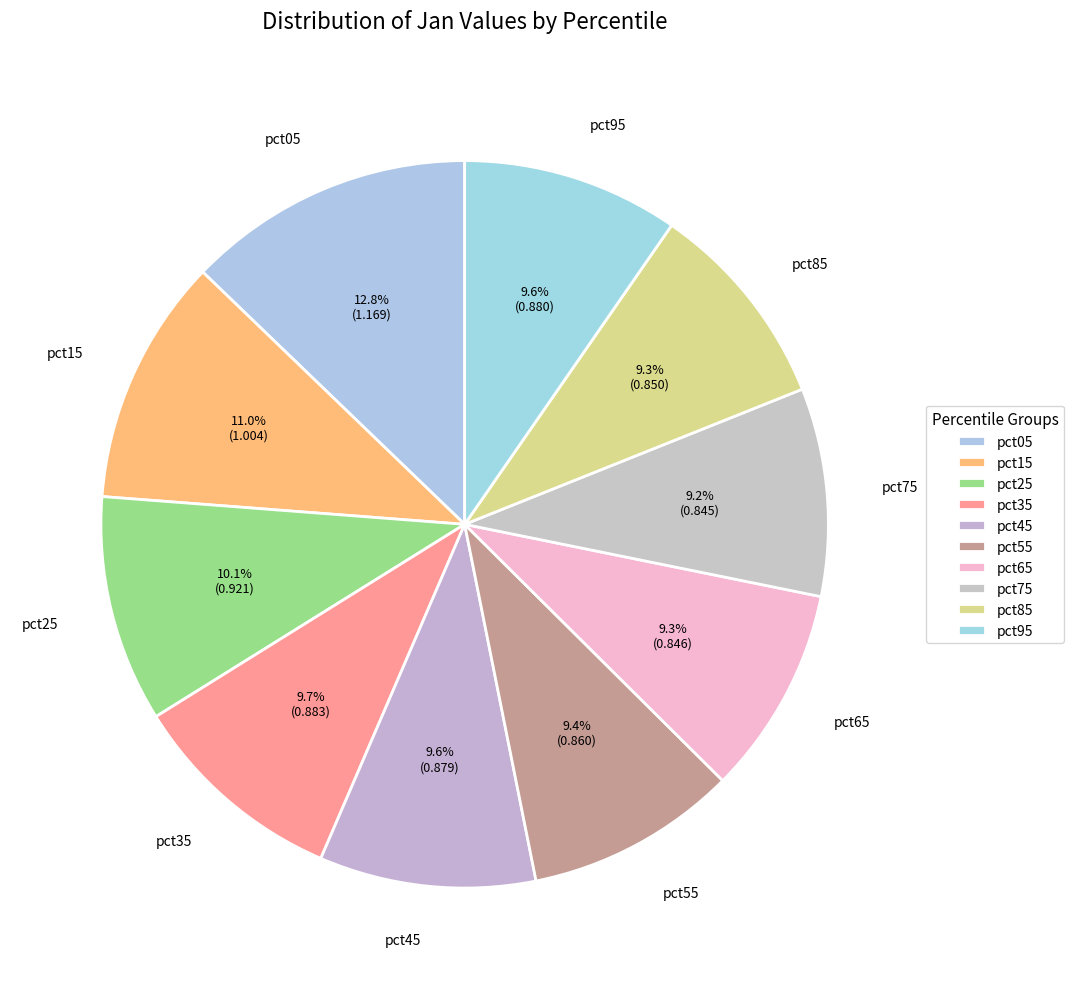

Does pct85 account for over 50% of the chart?

No